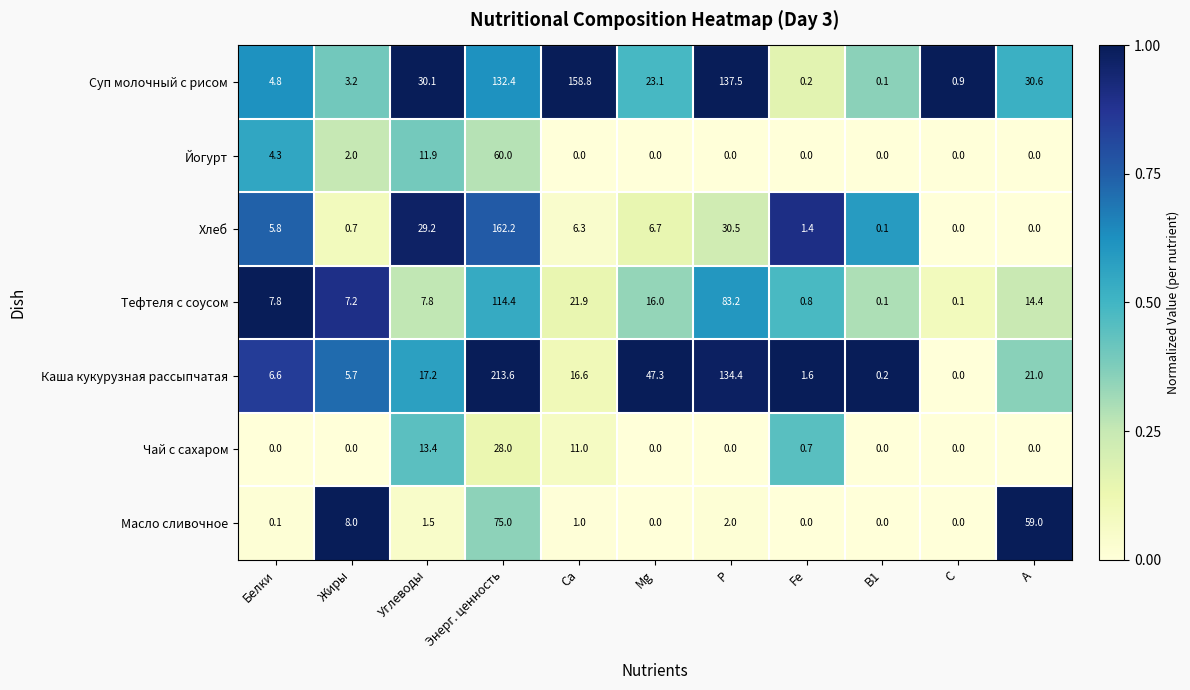

What is the sum of all Масло сливочное values?

146.6